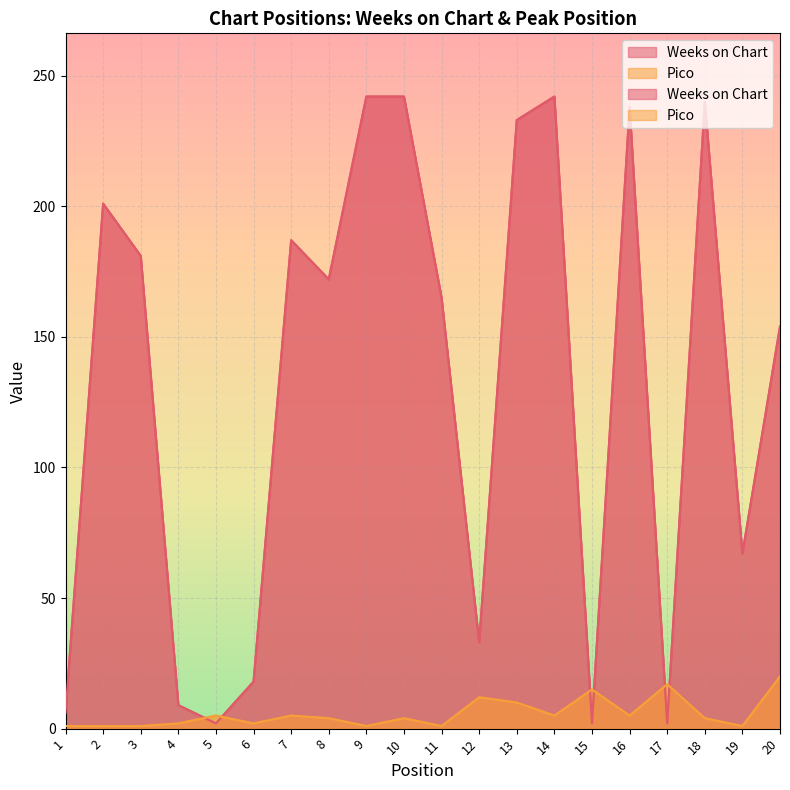

What is the value of the Weeks on Chart point at the 10th from the left?

242